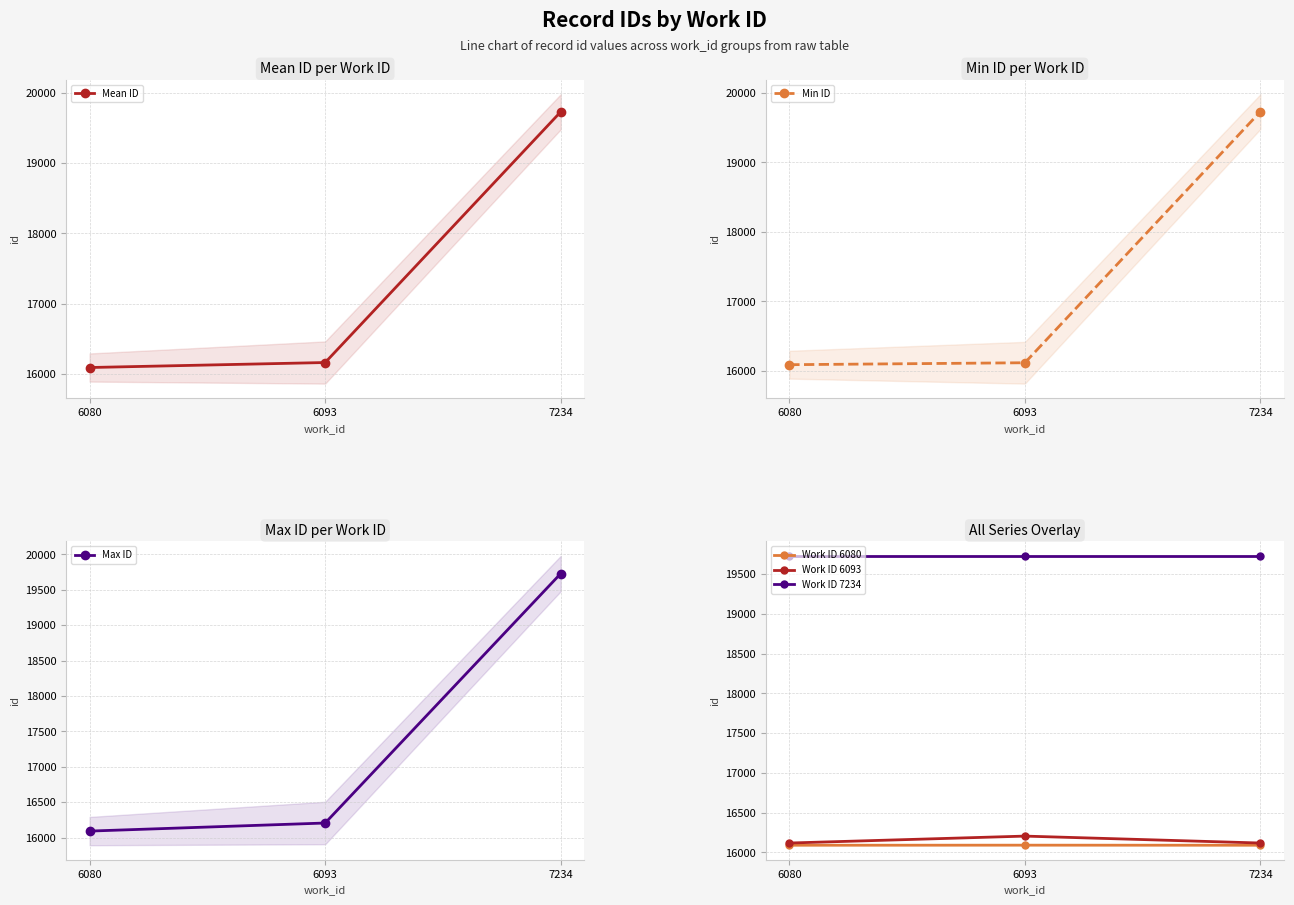

Which category has the highest value in the Work ID 6080 series?

6093